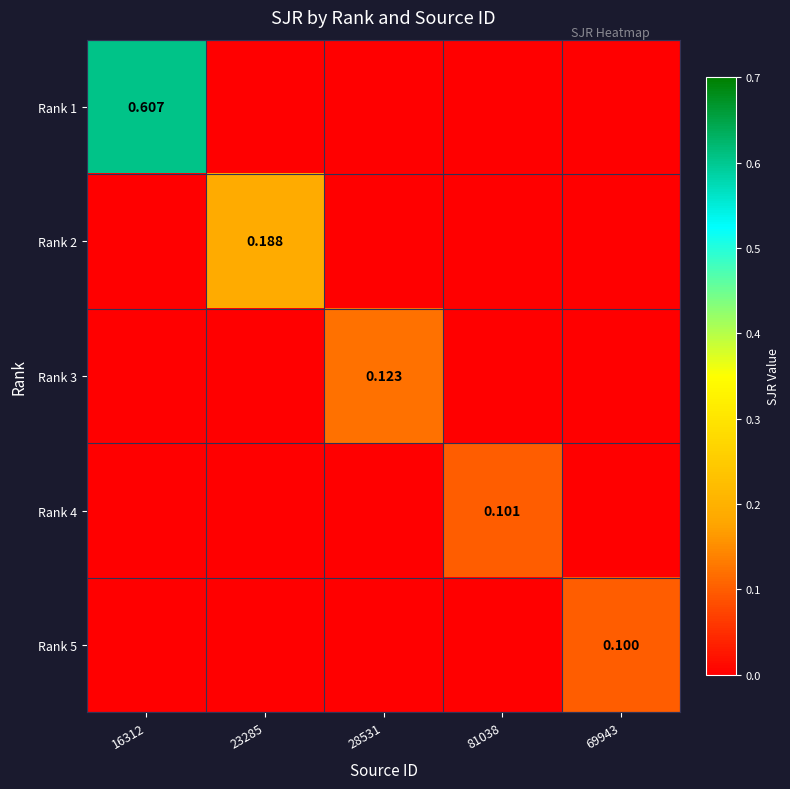

Which series has the largest total across all categories?

Rank 1